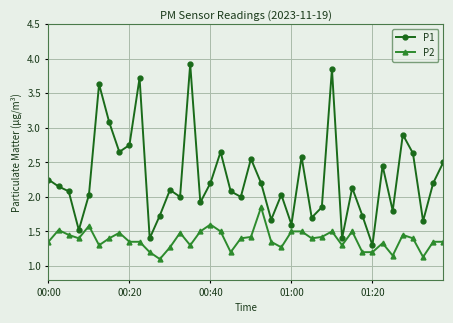

What is the sum of all P2 values?

55.3